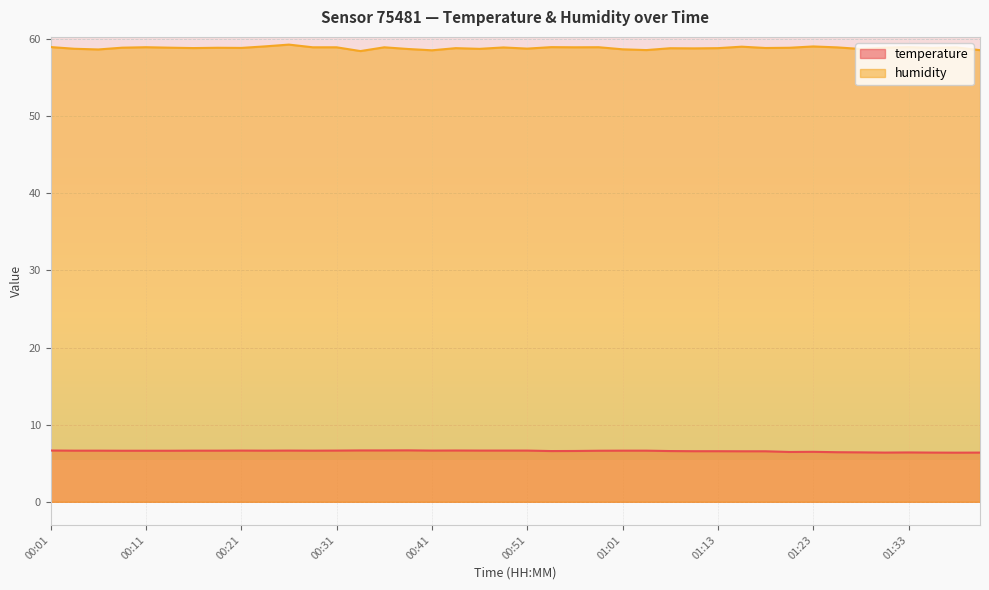

Which series changed the most between 00:38 and 01:35?

temperature